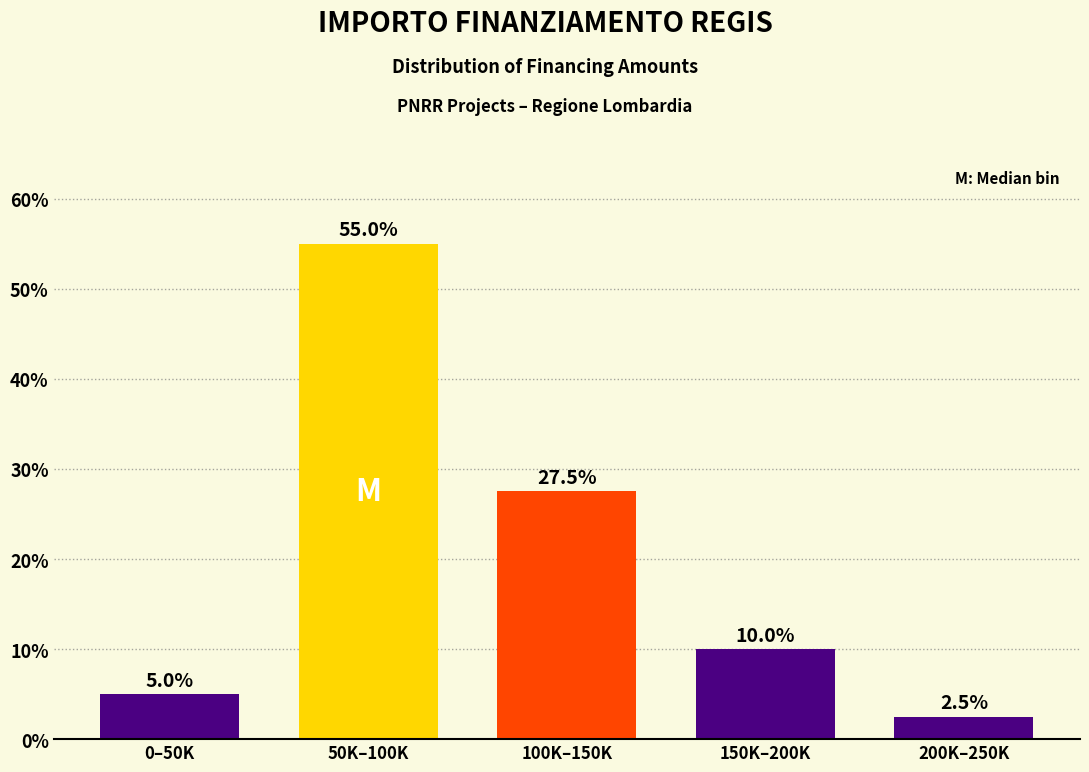

Reading left to right, what are all the values shown in this chart?

0–50K=5.0	50K–100K=55.0	100K–150K=27.5	150K–200K=10.0	200K–250K=2.5